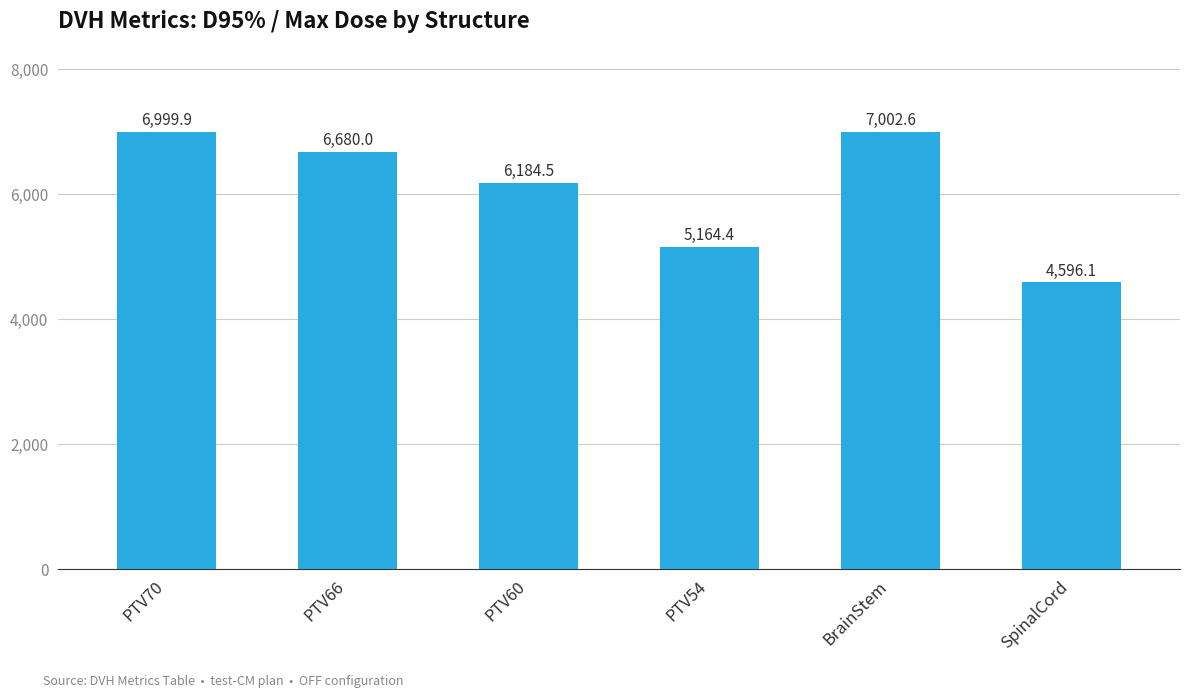

How many values are below 6680?

3